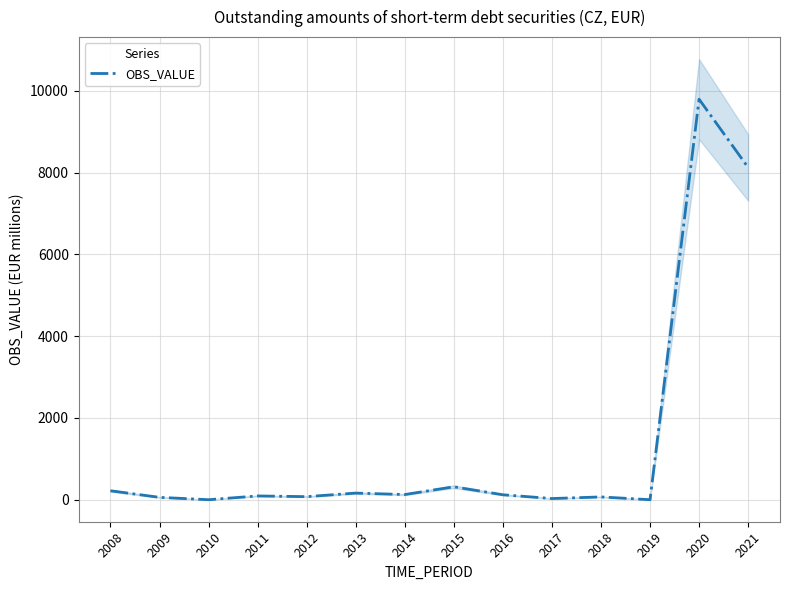

Rank the categories by value from highest to lowest.

2020, 2021, 2015, 2008, 2013, 2014, 2016, 2011, 2012, 2018, 2009, 2017, 2010, 2019